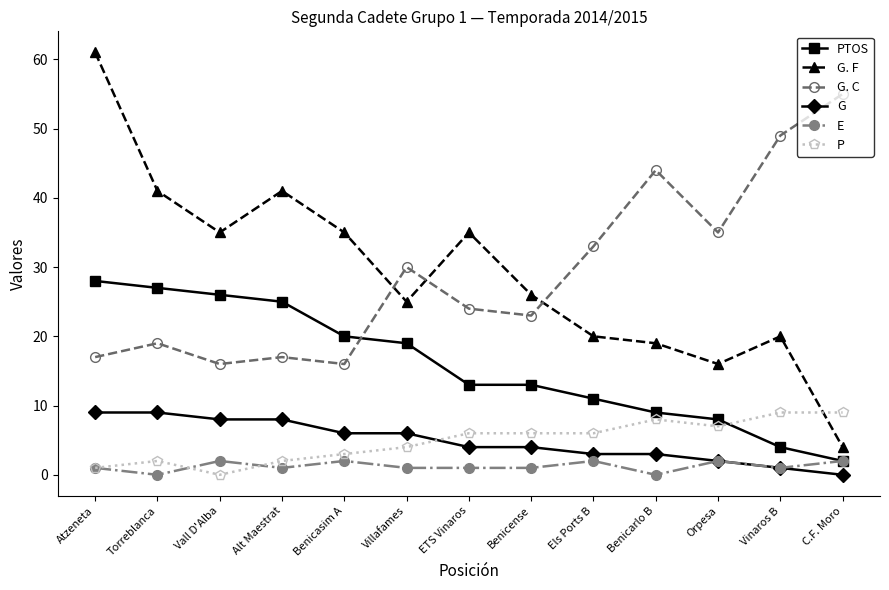

The G. F series shows 17 at Villafames. True or false?

False